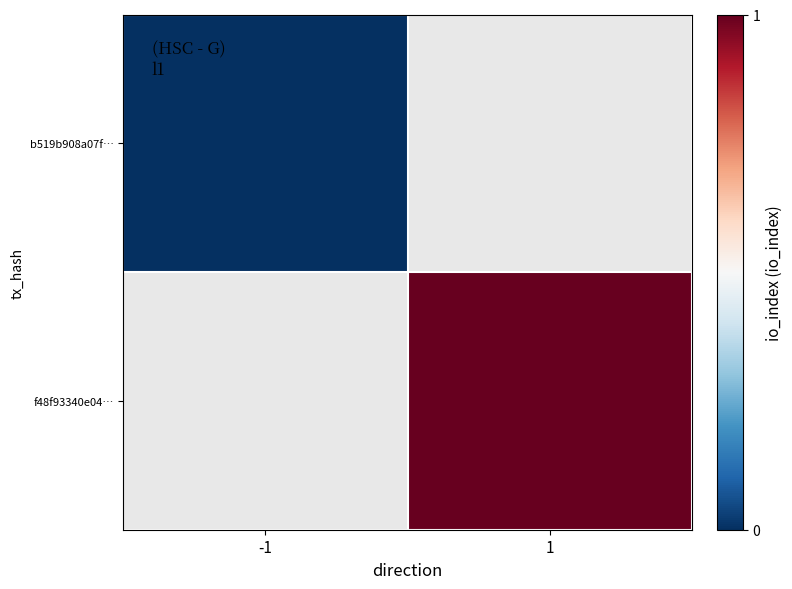

The b519b908a07f… series shows 0.0 at -1. True or false?

True